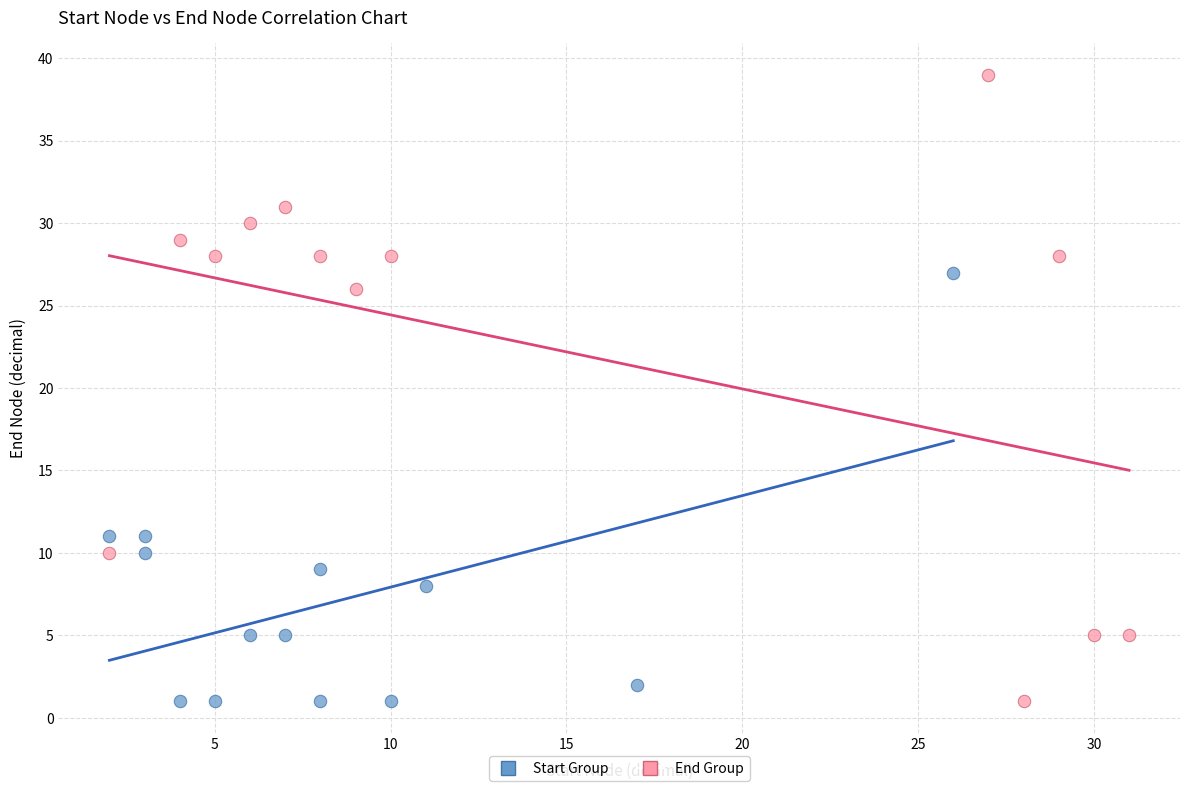

Which series contains the highest Y value?

End Group